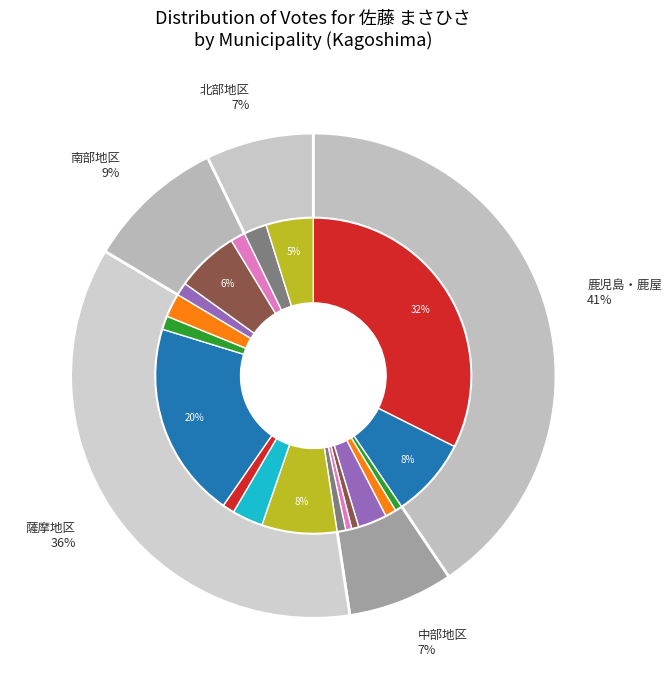

Which category has the smallest portion of the pie?

西之表市